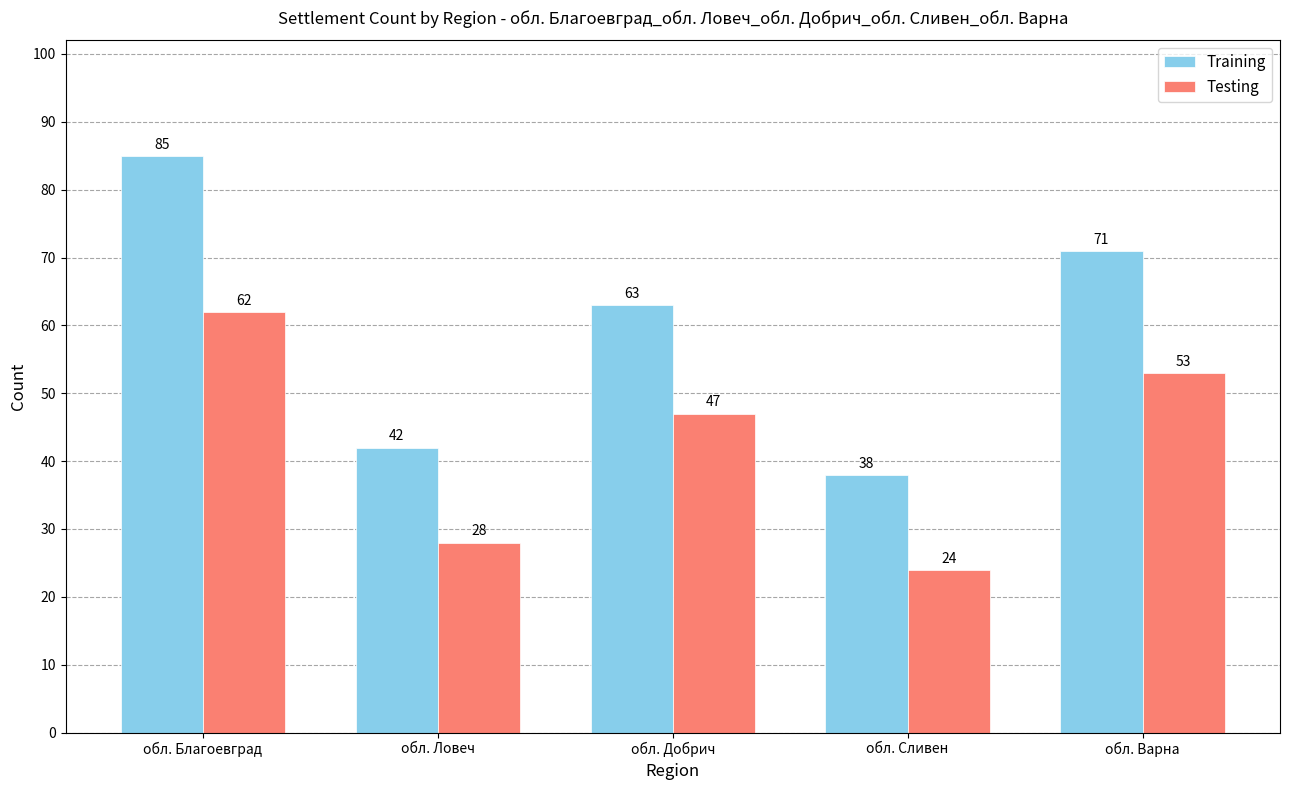

What is the difference between the maximum and second lowest values in the Training series?

43